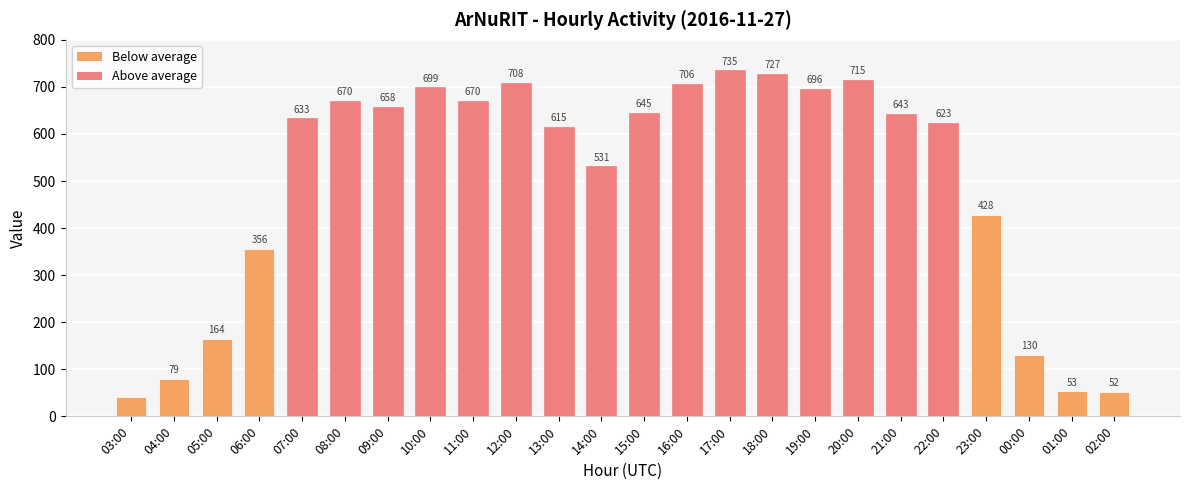

What is the average value?

499